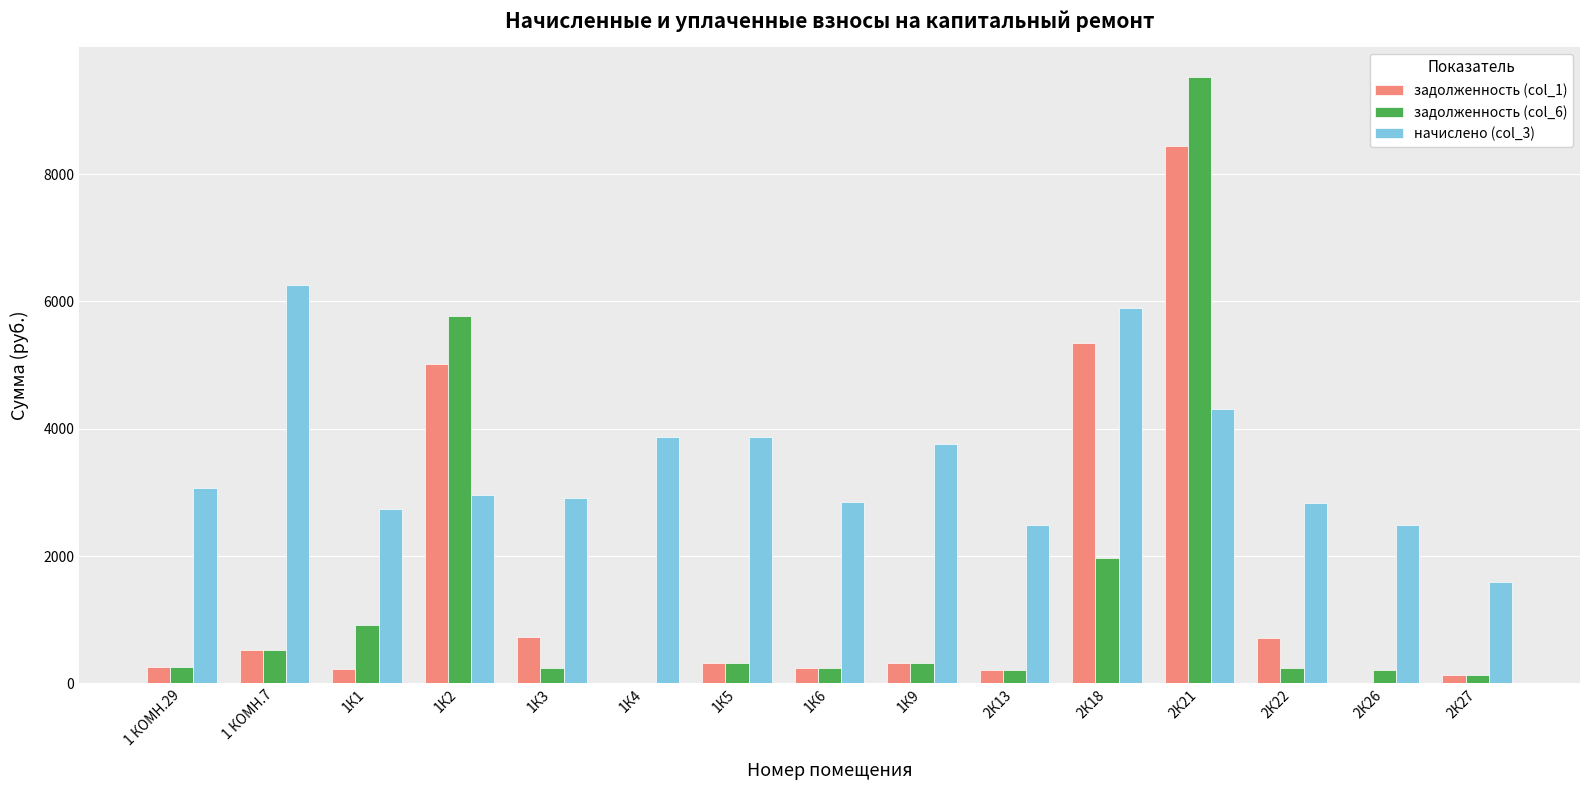

At which category is the sum across all series the highest?

2К21